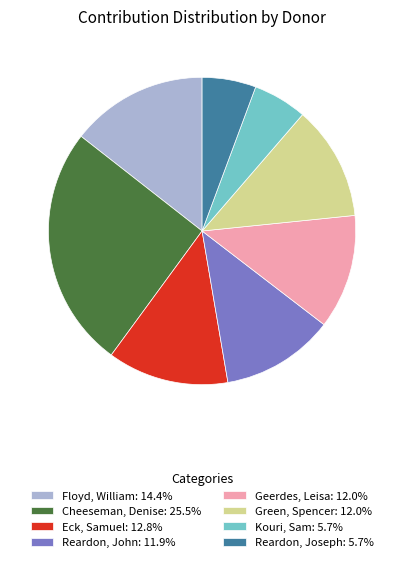

How many slices are in this pie chart?

8